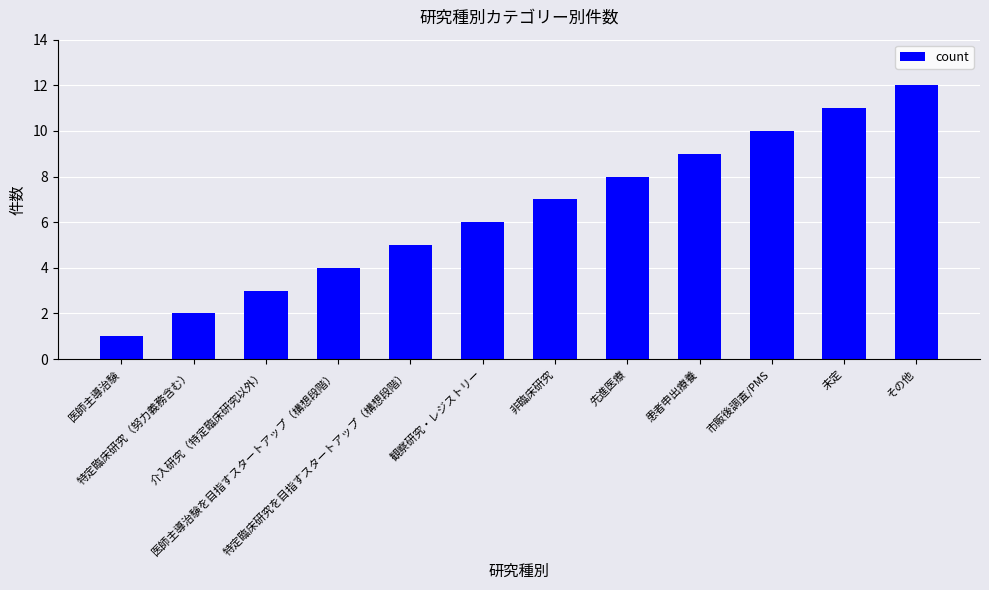

What position from the right is 介入研究（特定臨床研究以外）?

10